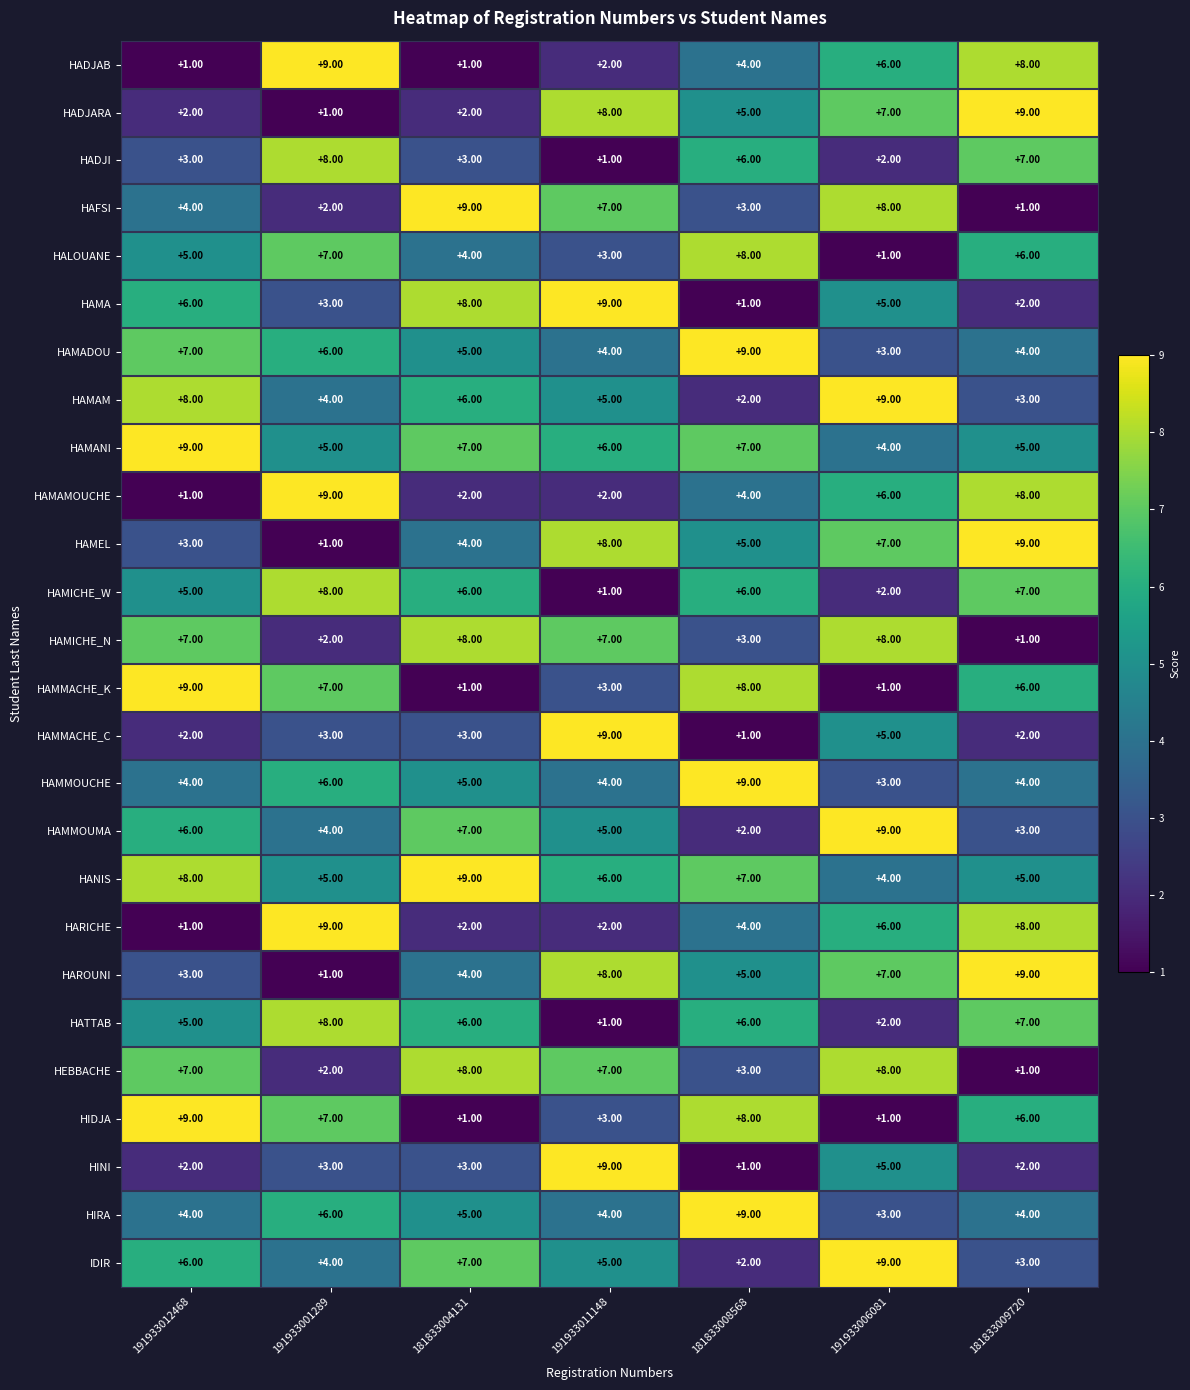

Rank the categories by IDIR value from lowest to highest.

181833008568, 181833009720, 191933001289, 191933011148, 191933012468, 181833004131, 191933006081